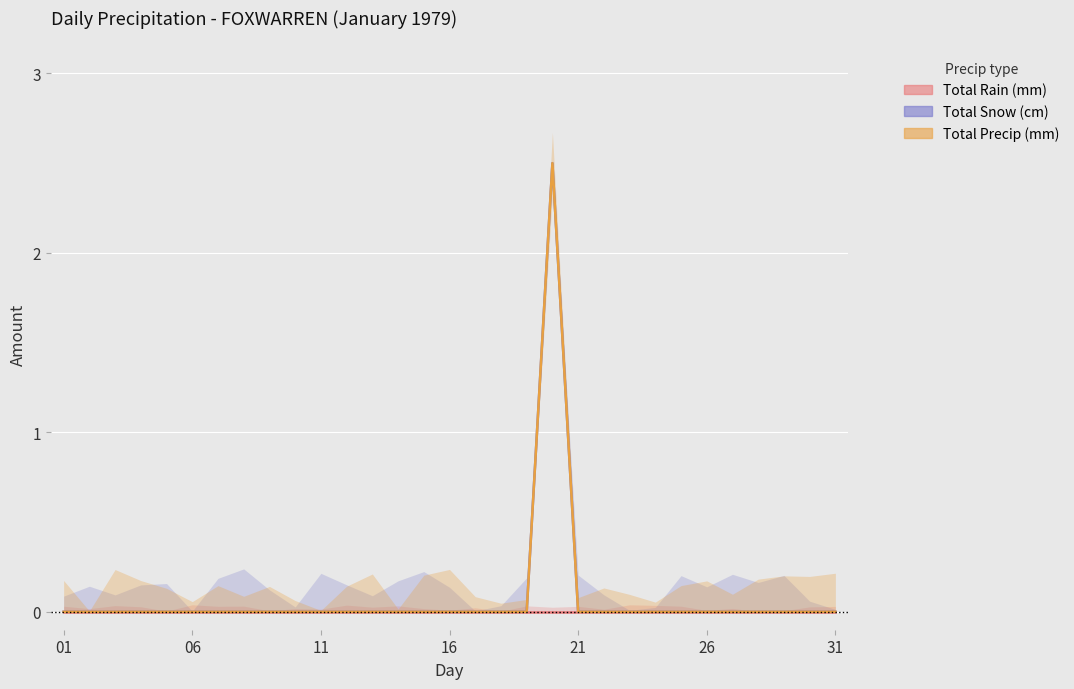

What is the label of the 1st point from the left?

01